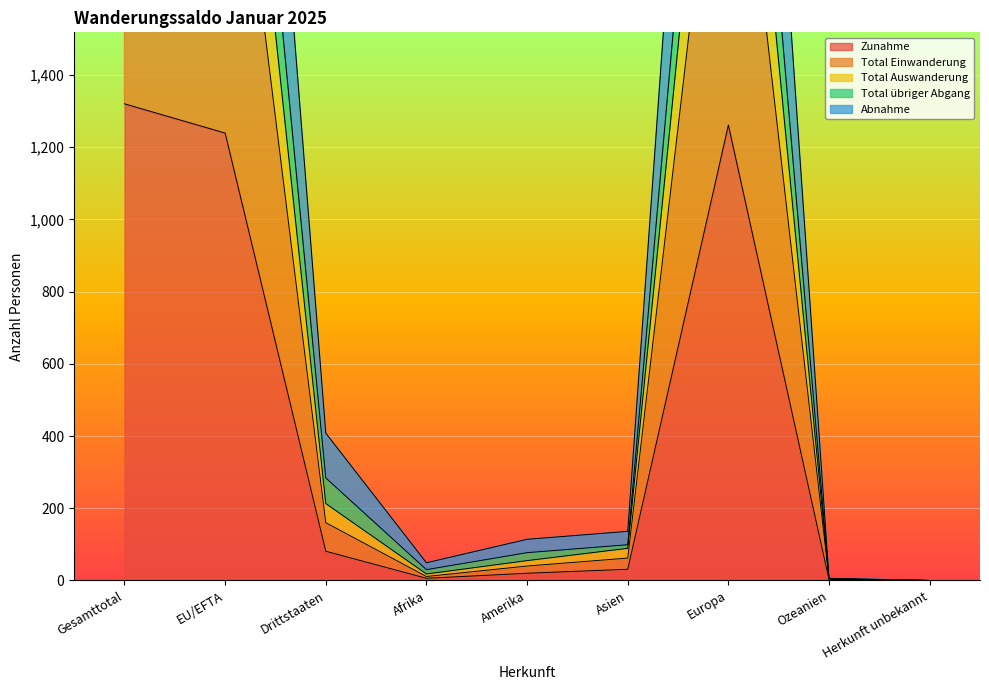

True or false: Total Einwanderung has a value of 15 at Afrika.

False